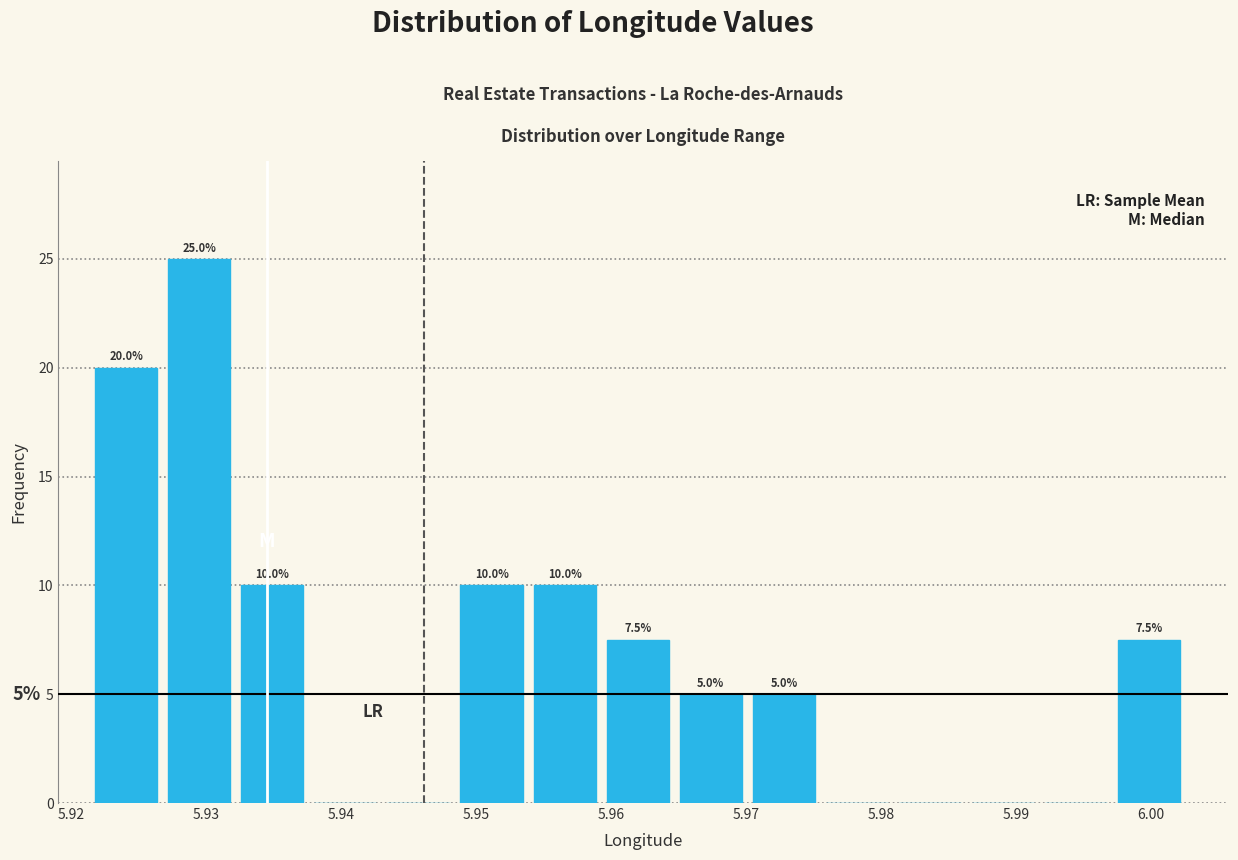

Which range on the x-axis has the tallest bar?

5.927 to 5.933